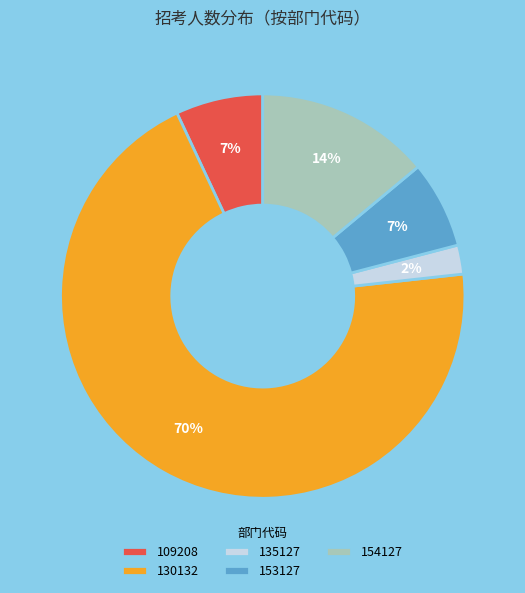

Which slice is the smallest?

135127